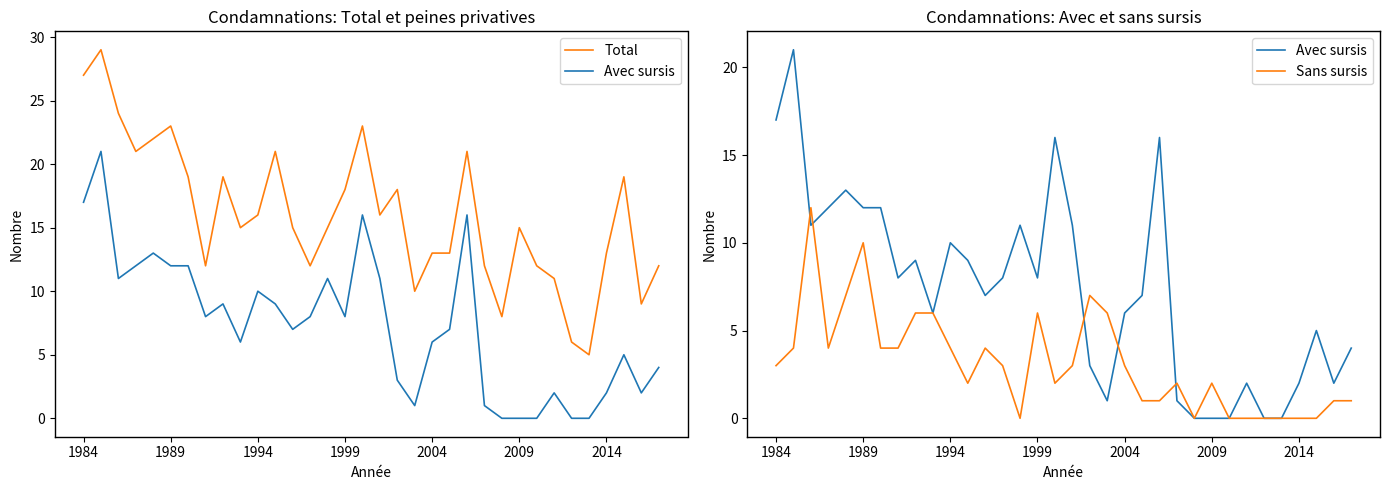

Does the chart have visible grid lines?

No